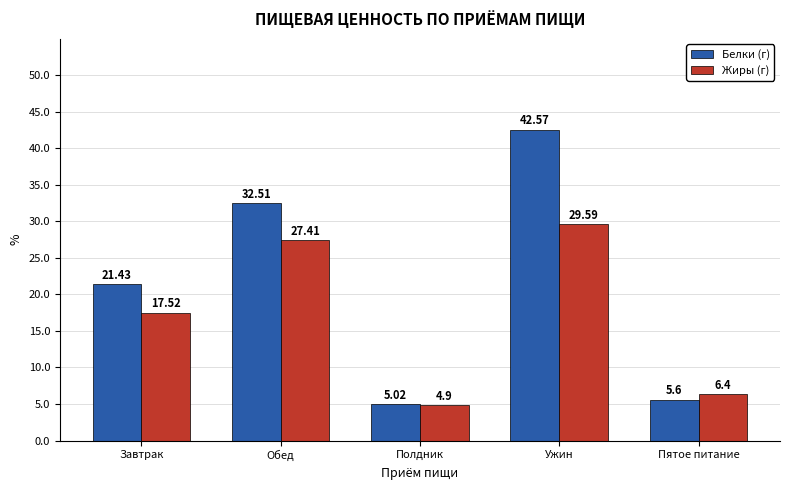

At which category is the sum across all series the highest?

Ужин